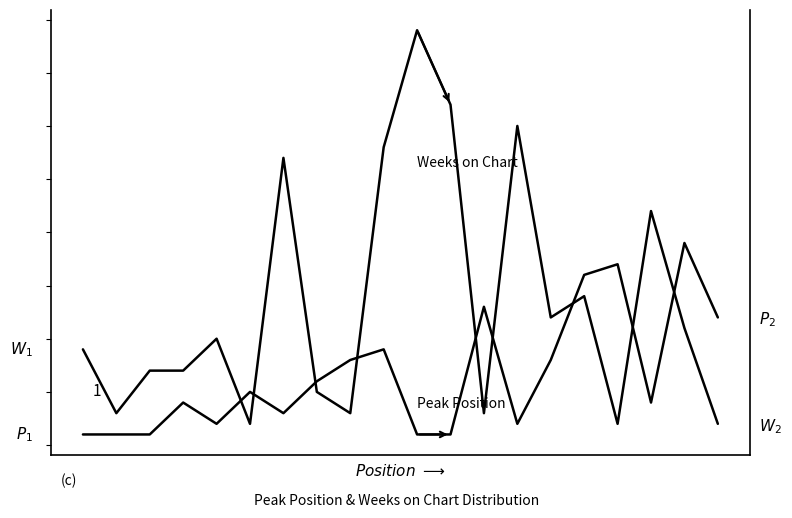

At which category does Weeks on Chart reach its first local peak?

10.0